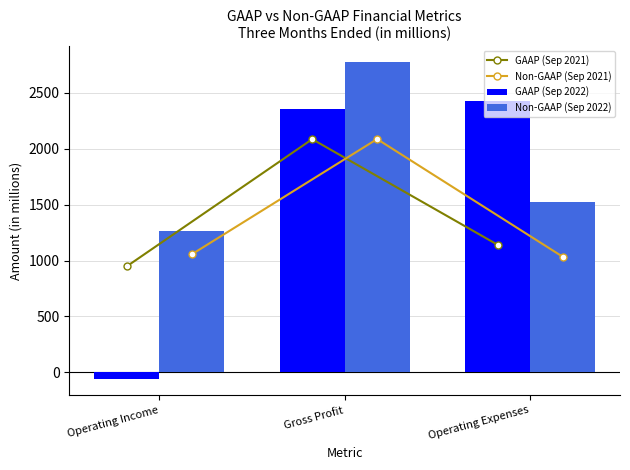

Which series has the largest total across all categories?

Non-GAAP (Sep 2022)